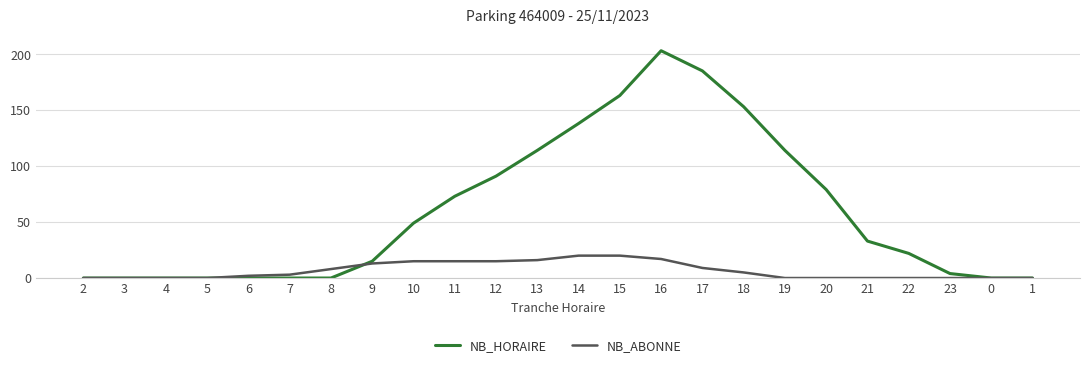

Reading right to left, transcribe all the data shown in this chart.

NB_HORAIRE: 1=0	0=0	23=4	22=22	21=33	20=79	19=114	18=153	17=185	16=203	15=163	14=138	13=114	12=91	11=73	10=49	9=15	8=0	7=0	6=0	5=0	4=0	3=0	2=0
NB_ABONNE: 1=0	0=0	23=0	22=0	21=0	20=0	19=0	18=5	17=9	16=17	15=20	14=20	13=16	12=15	11=15	10=15	9=13	8=8	7=3	6=2	5=0	4=0	3=0	2=0